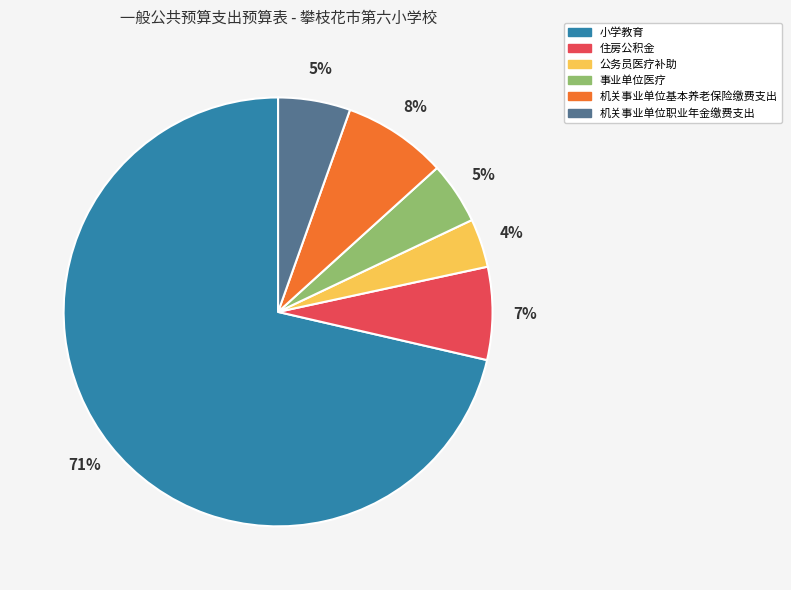

Is the sum of 事业单位医疗 and 小学教育 greater than half?

Yes